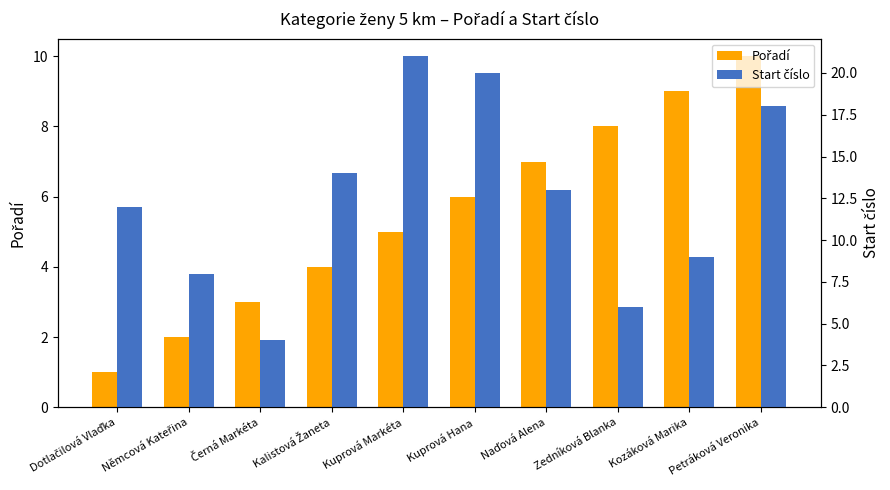

What is the average value of the Start číslo series?

12